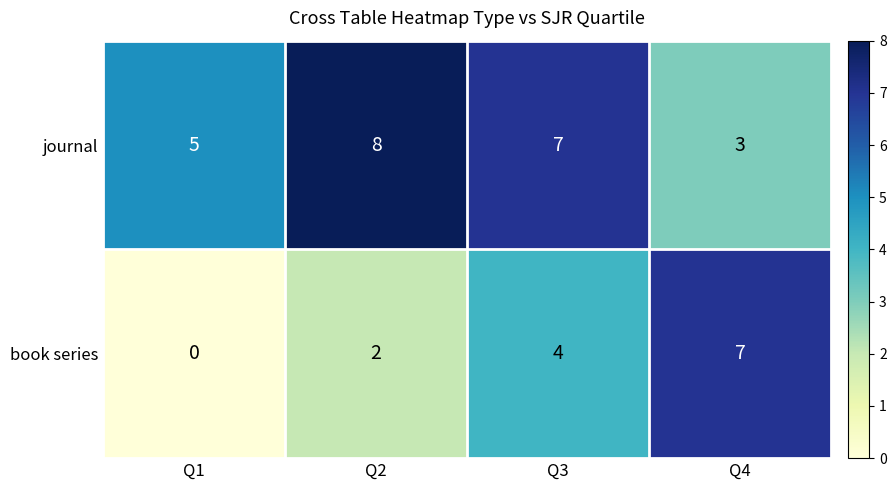

Which series has the widest spread of values?

book series